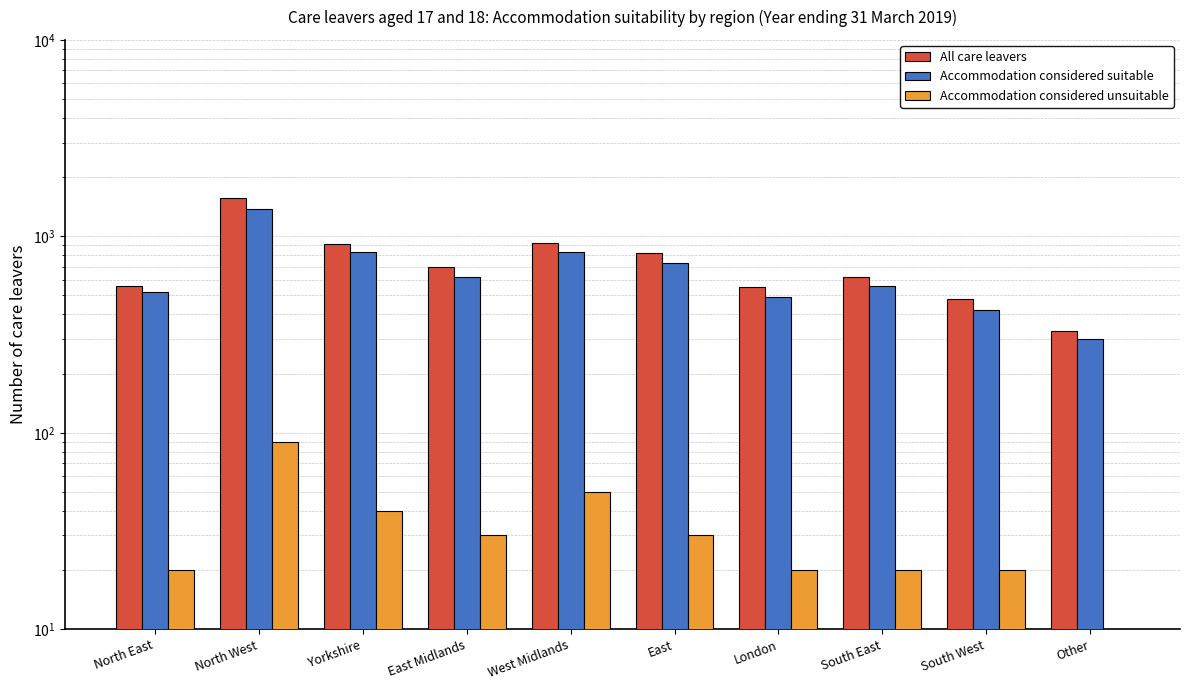

What is the sum of all All care leavers values?

7460